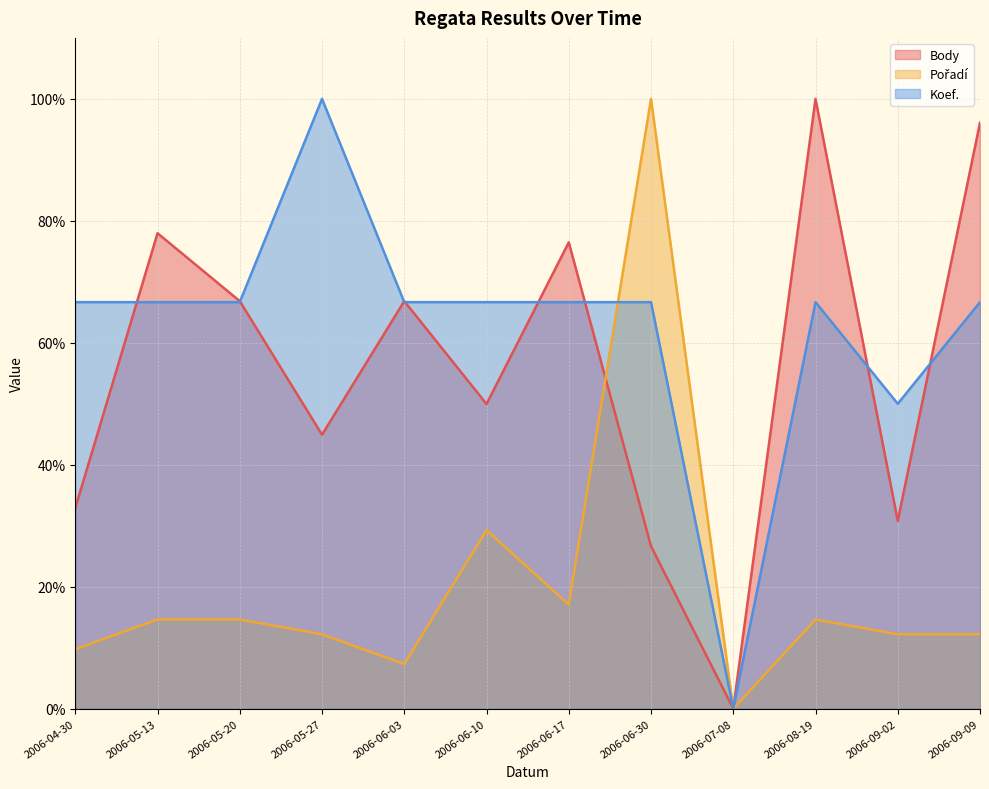

What value does the Koef. series have at 2006-05-13?

66.7